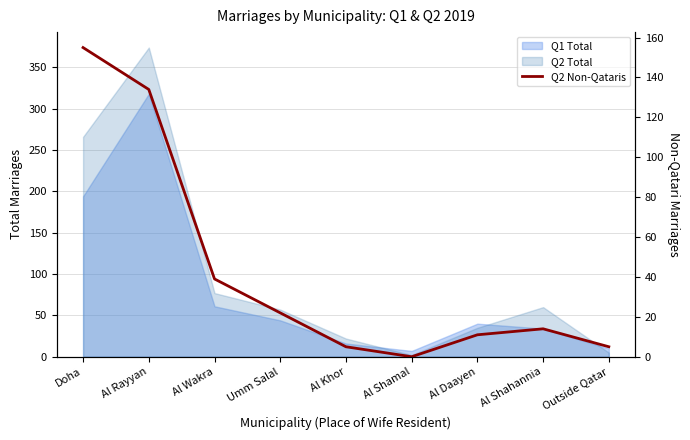

Does the chart display data point markers on the line(s)?

No